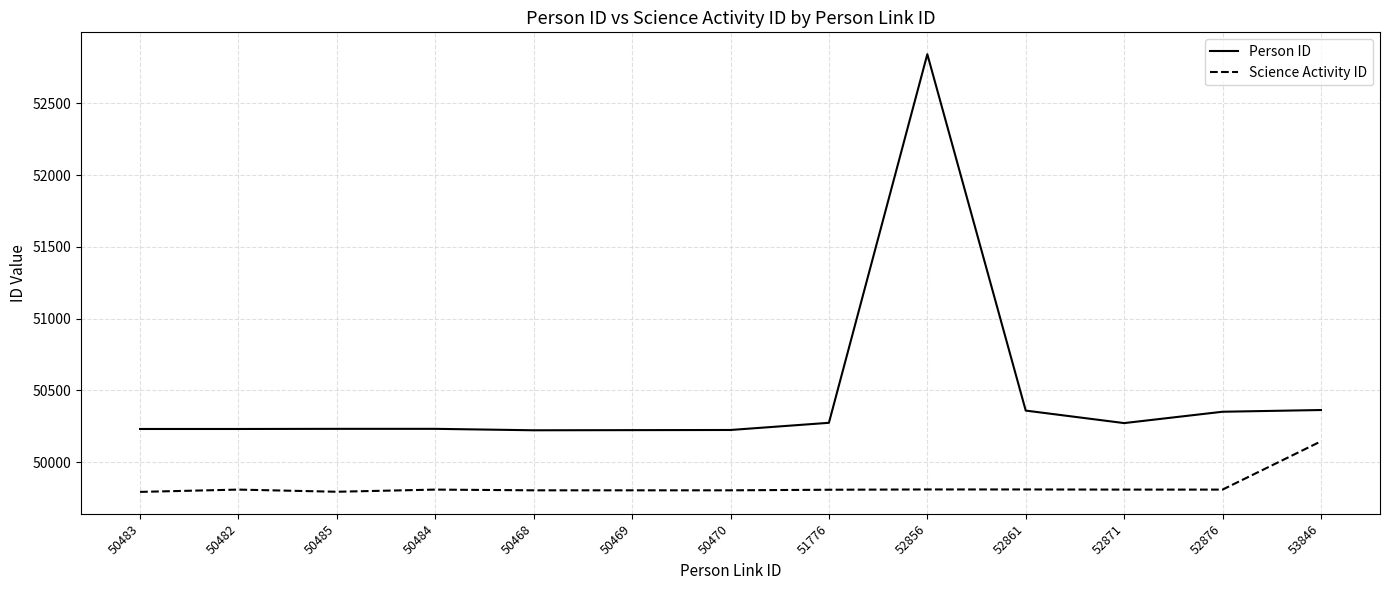

True or false: Science Activity ID and Person ID intersect in this chart.

False